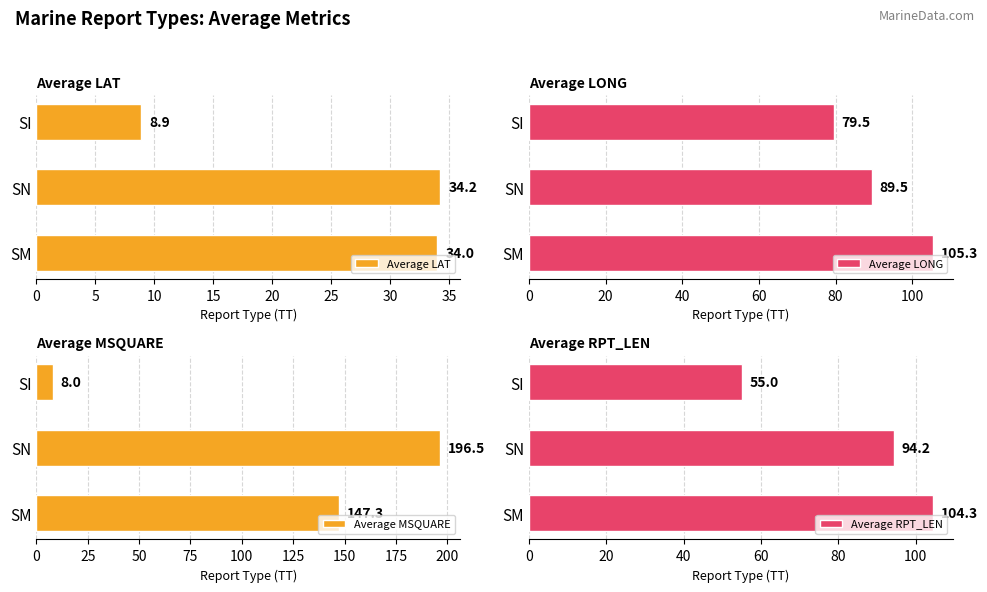

Is it true that Average LAT equals 60.5 at SM?

False